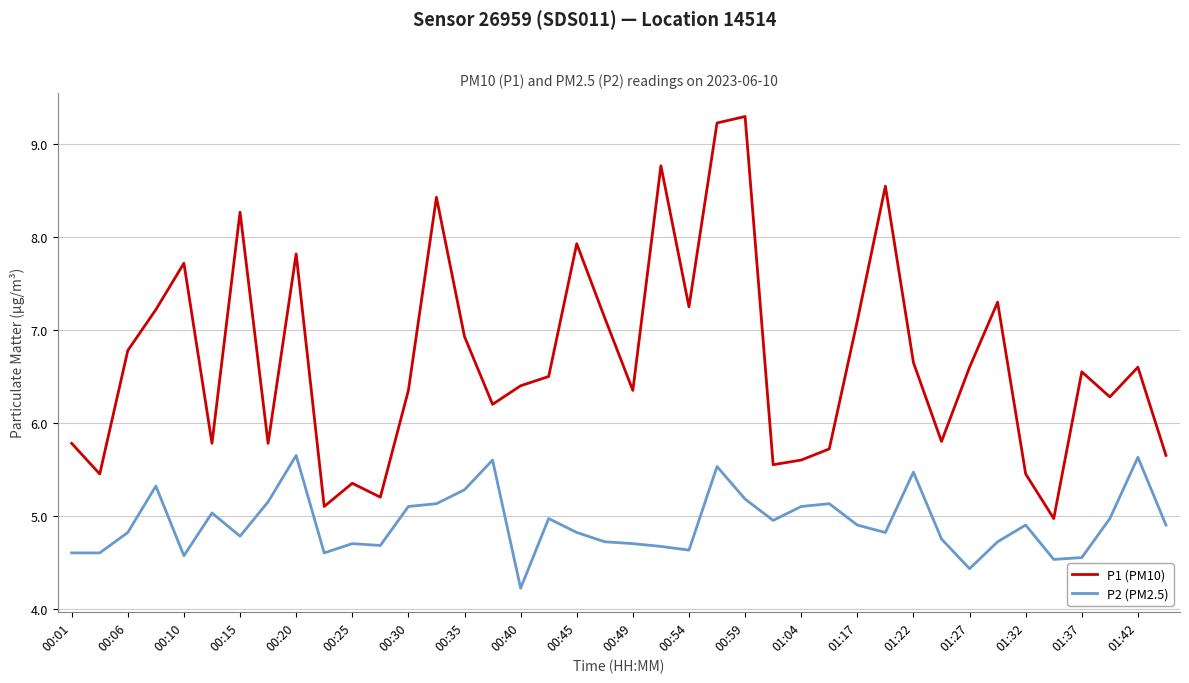

Which series has the largest total across all categories?

P1 (PM10)